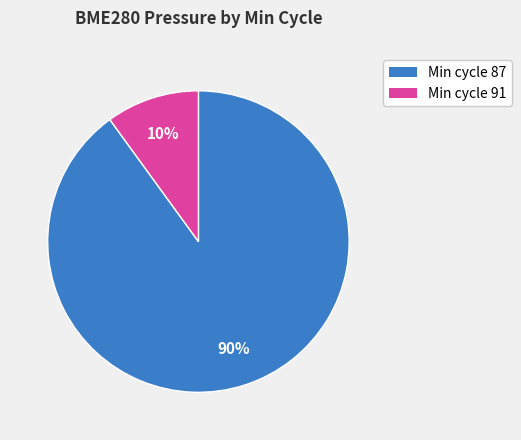

To the nearest percent, what is the average slice percentage?

50%